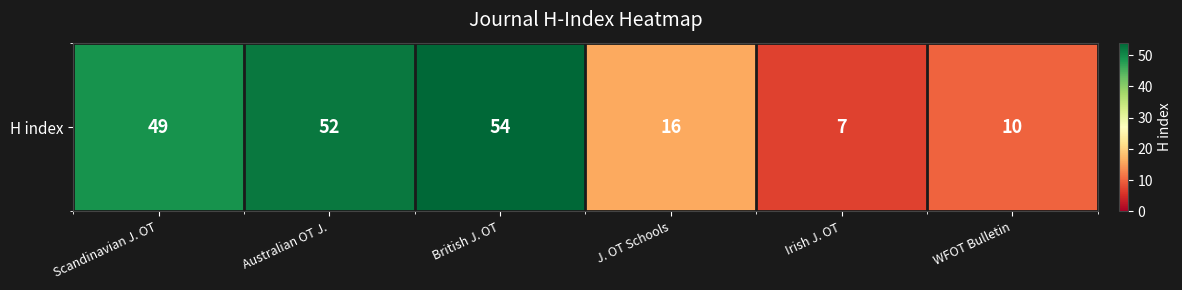

Reading left to right, extract all data points from this chart.

Scandinavian J. OT=49	Australian OT J.=52	British J. OT=54	J. OT Schools=16	Irish J. OT=7	WFOT Bulletin=10